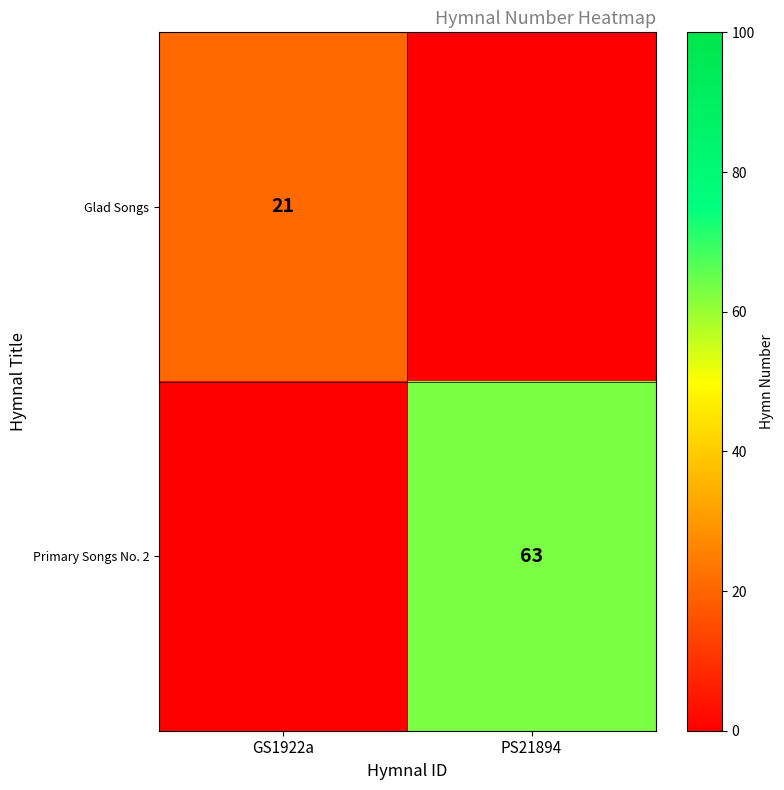

The Primary Songs No. 2 series shows 106 at PS21894. True or false?

False